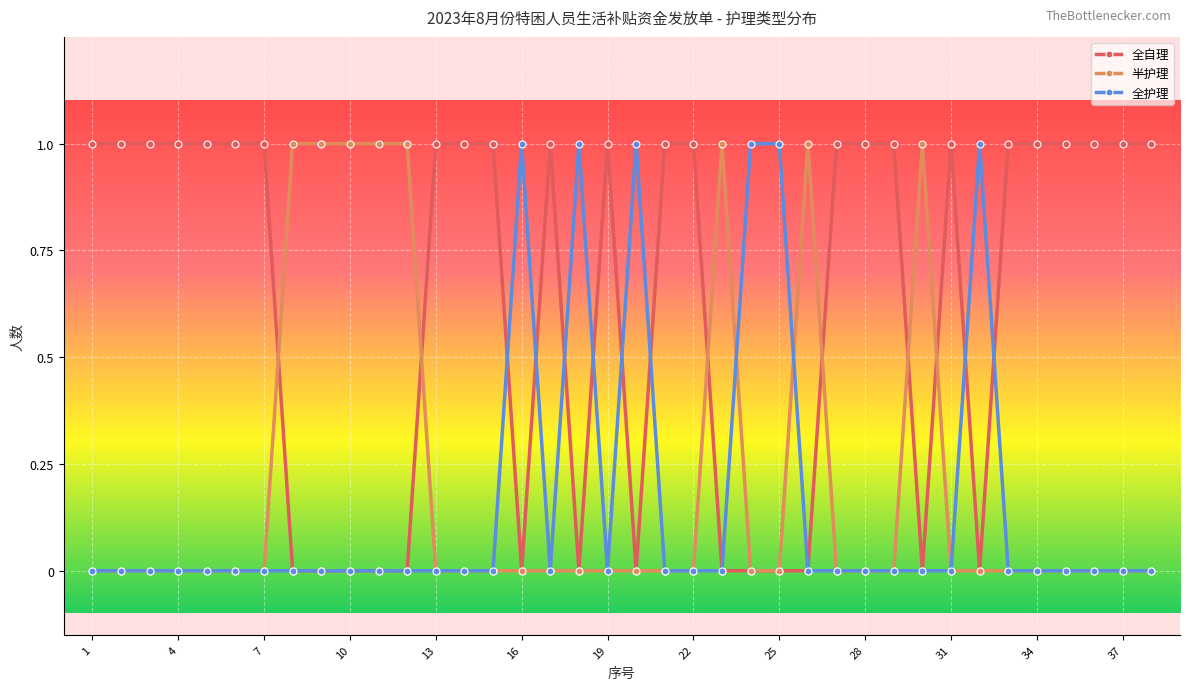

What is the value of the 半护理 point at the 12th from the left?

1